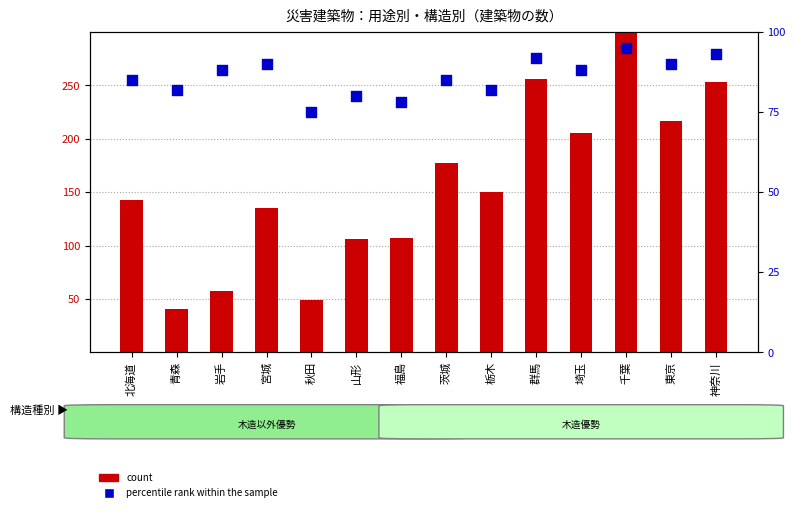

At how many categories does at least one series exceed 135?

8